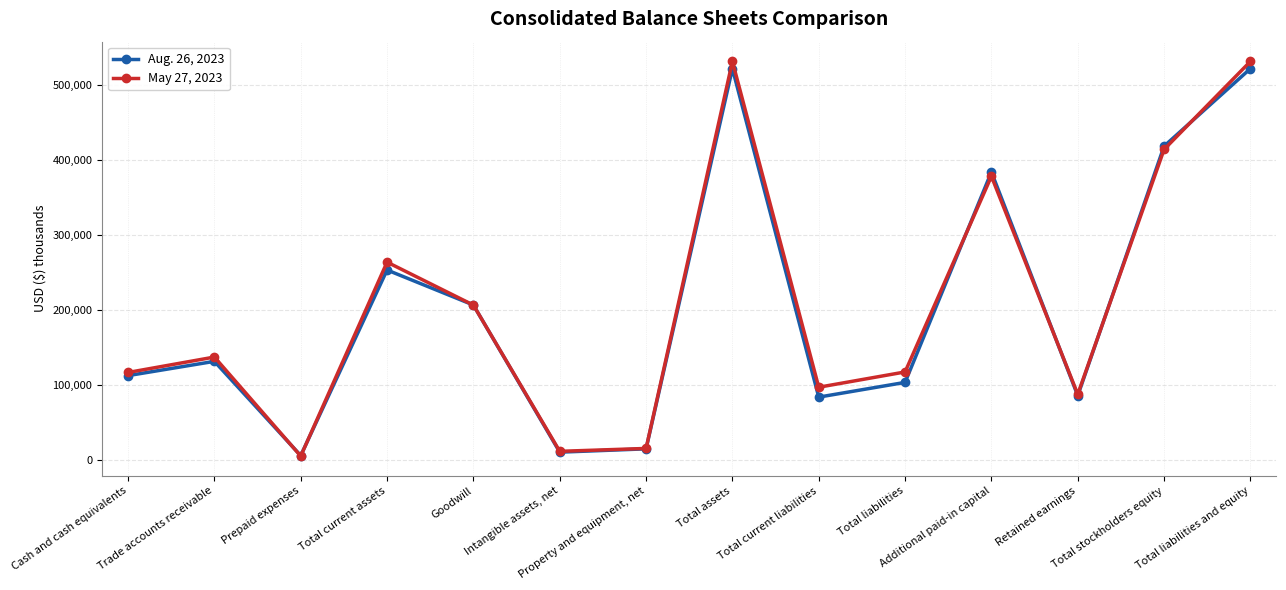

Rank the series by their average value, from highest to lowest.

May 27, 2023, Aug. 26, 2023